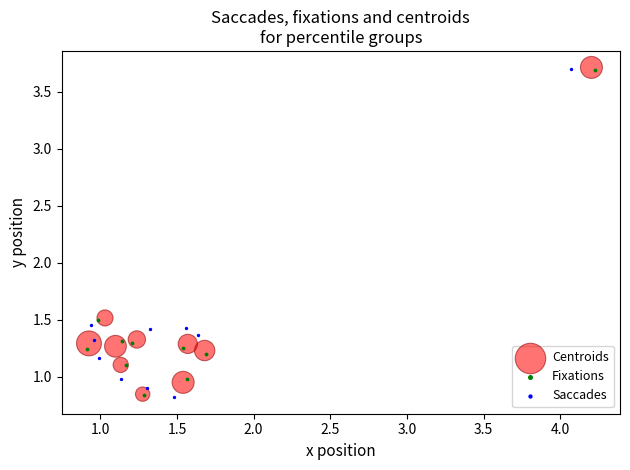

What are all the series names shown in the legend?

Centroids, Fixations, Saccades